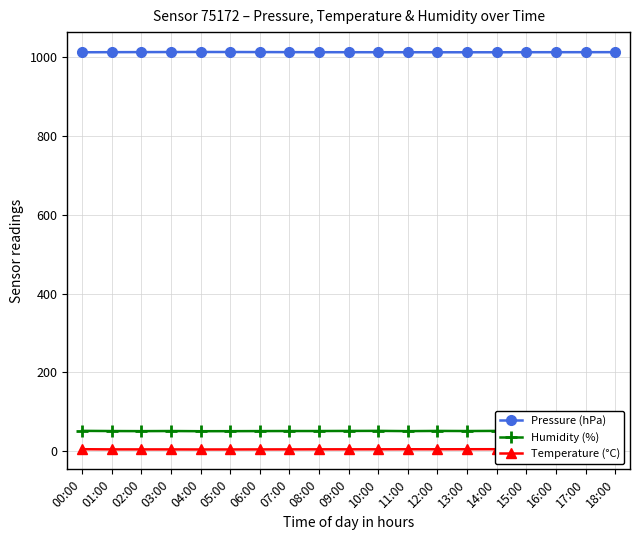

True or false: Pressure (hPa) has more than 0 interior local peaks.

True